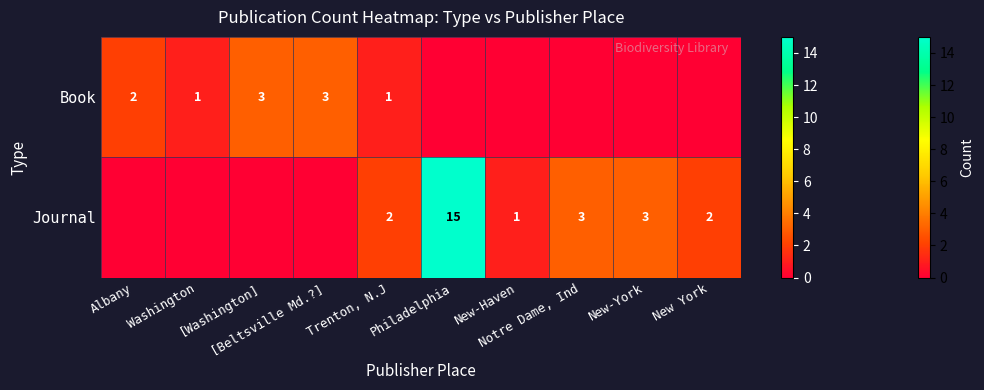

At how many categories does at least one series exceed 6?

1